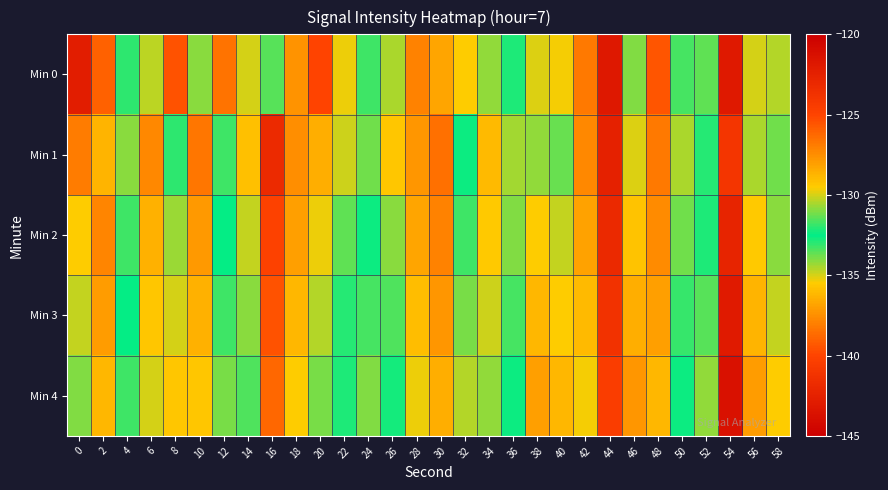

What is the maximum value shown in the chart?

-121.8